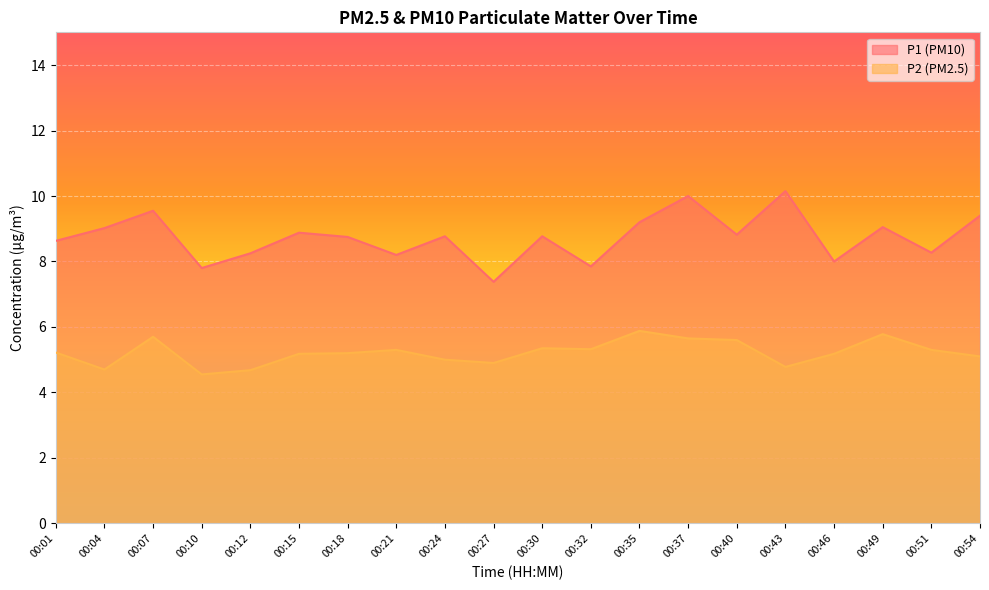

At which category does P2 reach its first local valley?

00:04